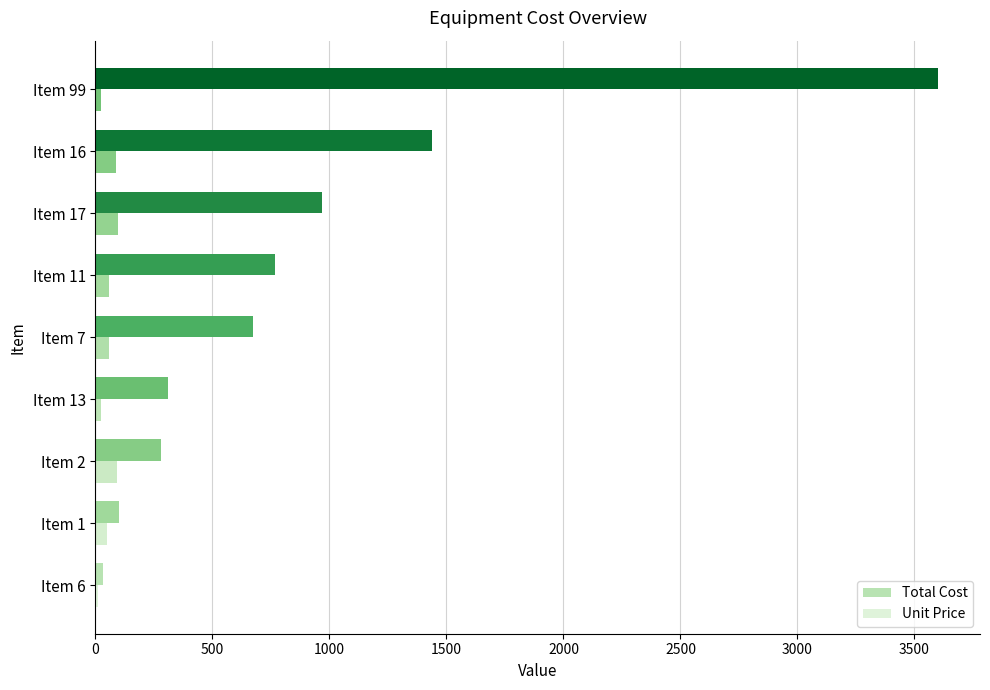

Which label corresponds to the largest value in the chart?

Item 99